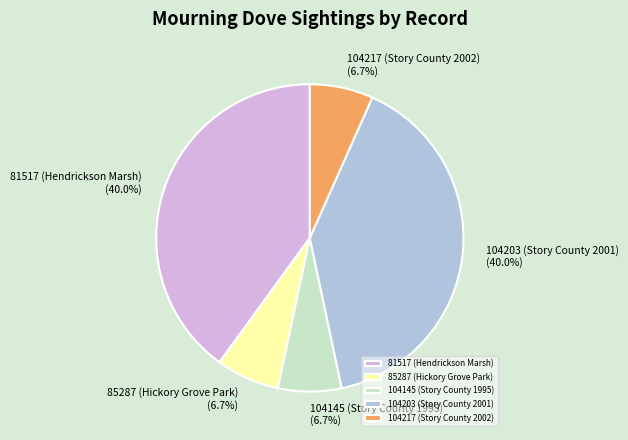

How much of the chart is everything except 104217 (Story County 2002)?

93.3%